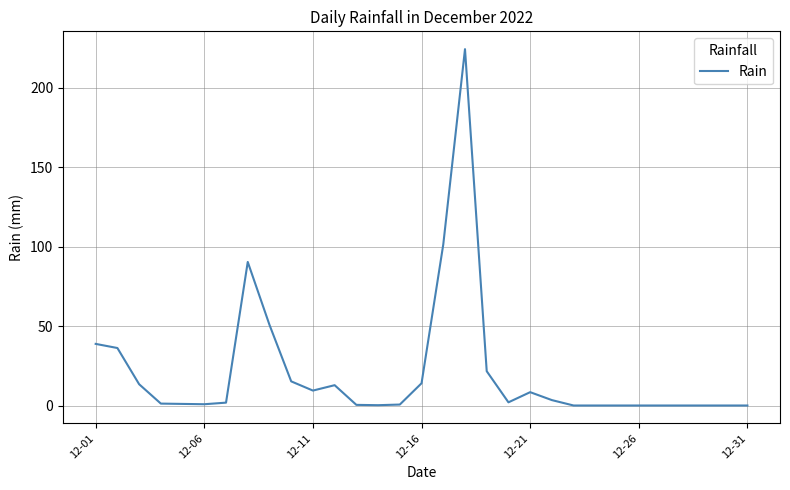

What is the maximum value shown in the chart?

224.4